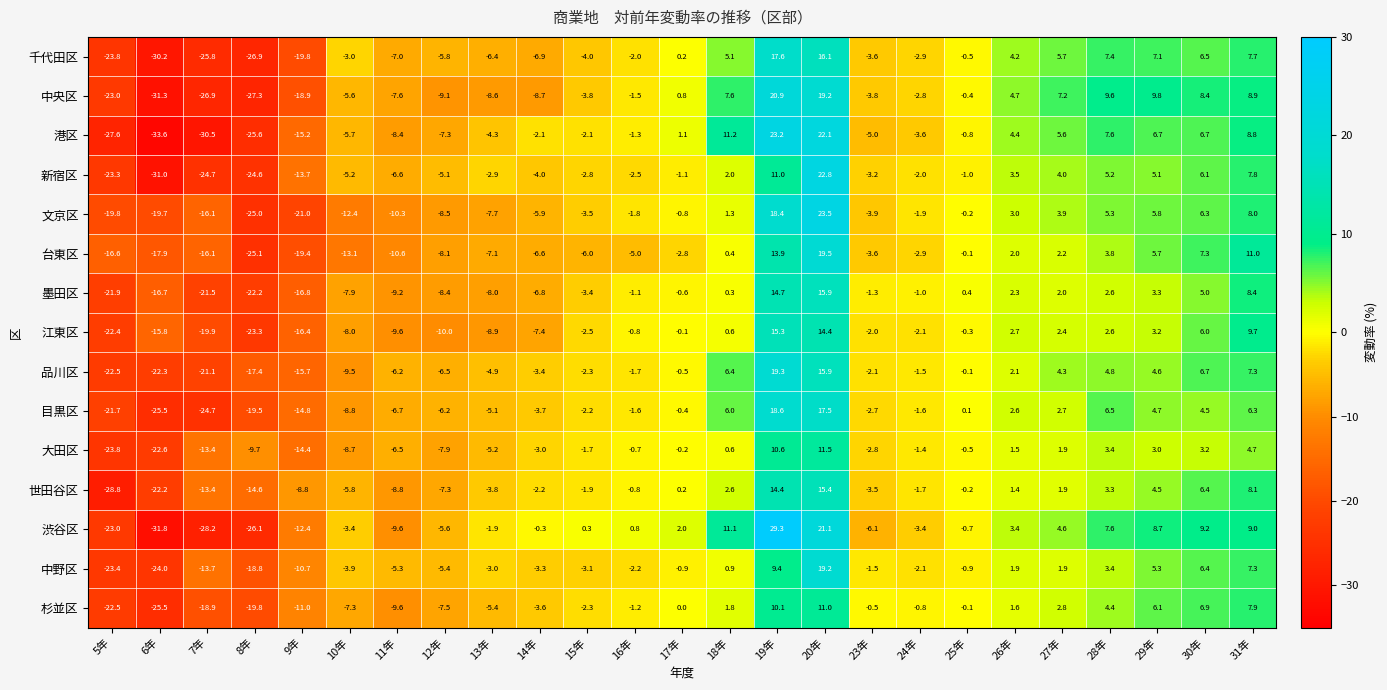

List the series in order of their peak value, highest first.

渋谷区, 文京区, 港区, 新宿区, 中央区, 台東区, 品川区, 中野区, 目黒区, 千代田区, 墨田区, 世田谷区, 江東区, 大田区, 杉並区